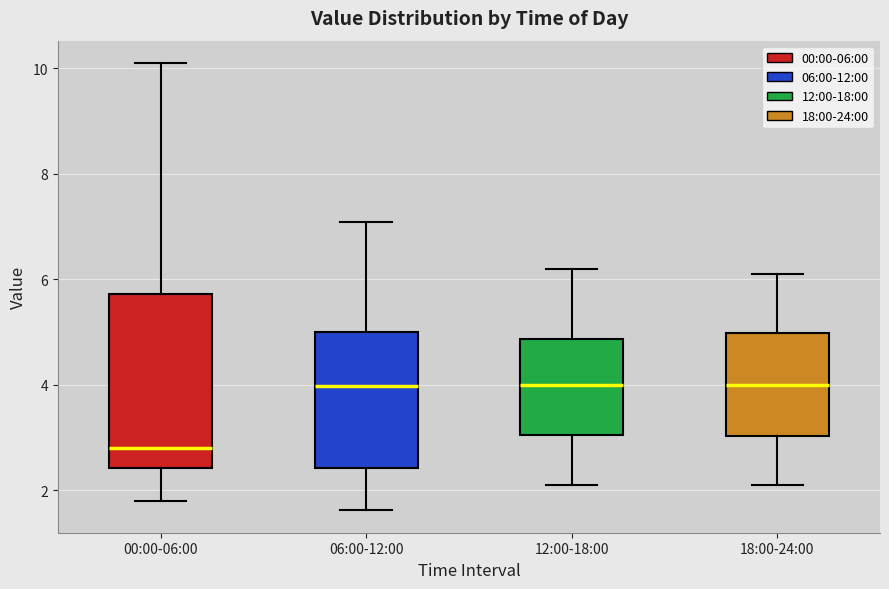

Reading left to right, transcribe this box plot: for each box, give where its median line is, the range the box spans, and where its two whiskers end, as read against the y-axis. The values are not printed on the chart, so give them approximately, as read against the axis.

00:00-06:00: median 2.8, box 2.4 to 5.8, whiskers 1.8 to 10.2
06:00-12:00: median 4.0, box 2.4 to 5.0, whiskers 1.6 to 7.0
12:00-18:00: median 4.0, box 3.0 to 4.8, whiskers 2.2 to 6.2
18:00-24:00: median 4.0, box 3.0 to 5.0, whiskers 2.2 to 6.2